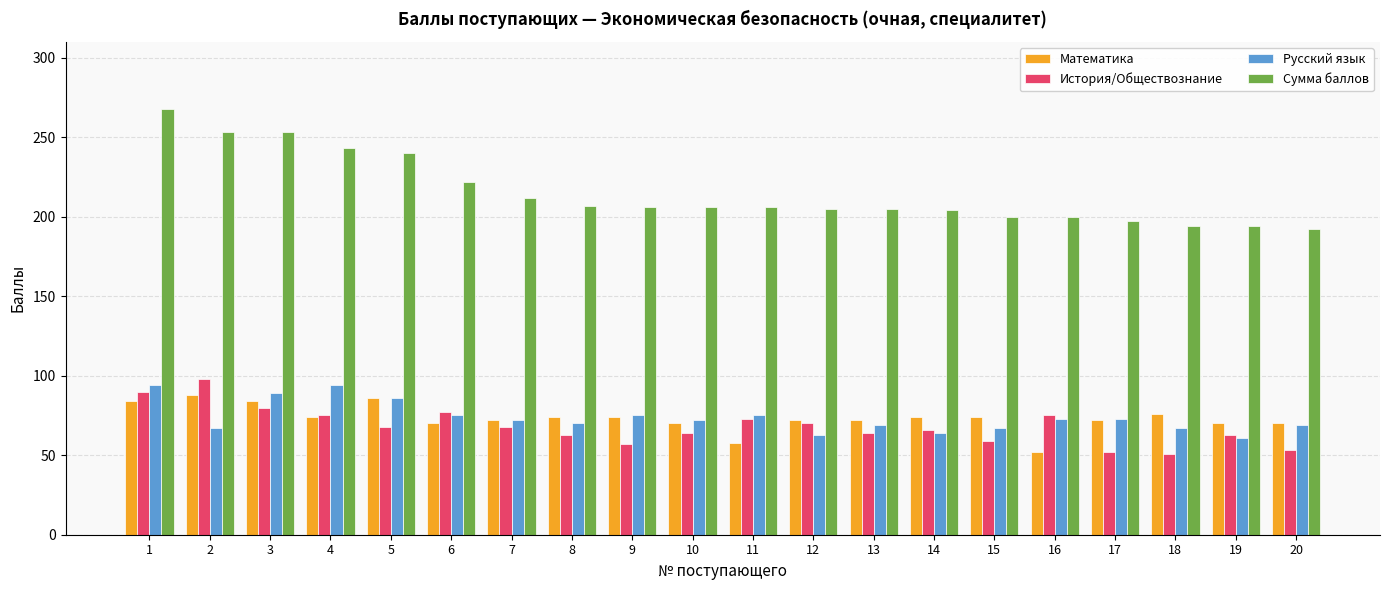

What is the value of the Математика bar at the 4th from the left?

74